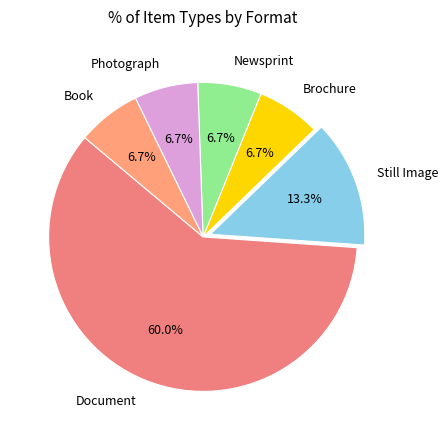

Which category accounts for the majority?

Document